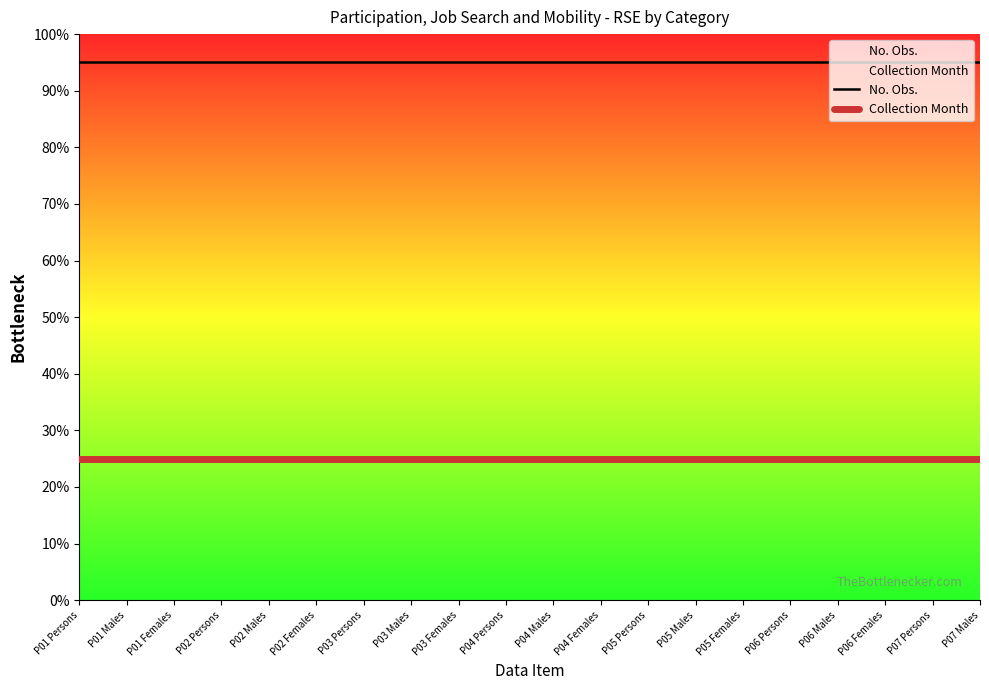

What are all the series names shown in the legend?

No. Obs., Collection Month